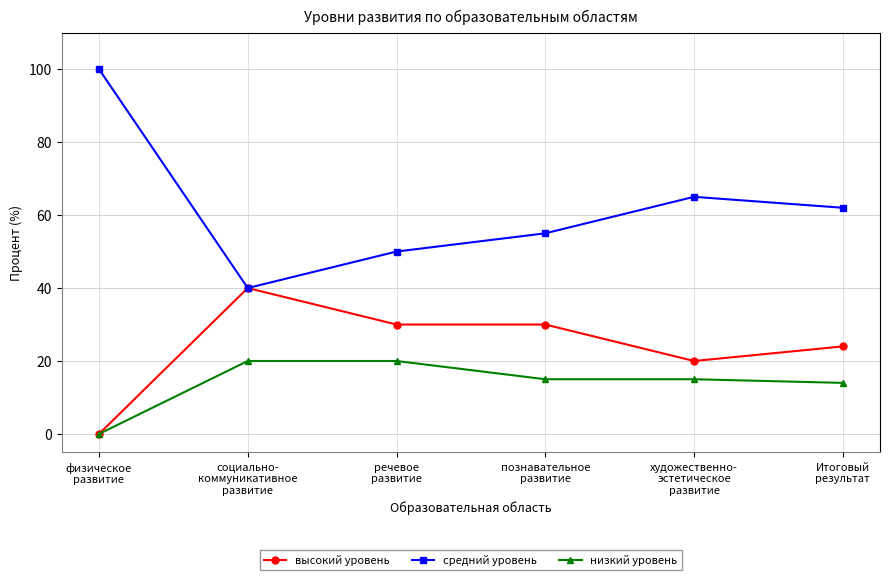

What is the label of the 6th point from the right?

физическое
развитие